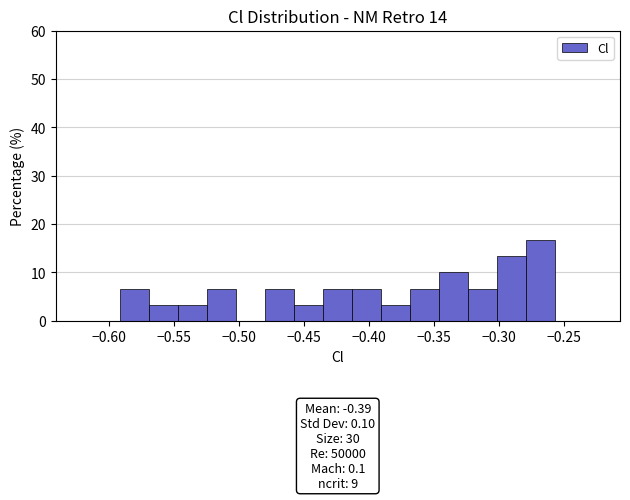

Which range on the x-axis has the tallest bar?

-0.280 to -0.255